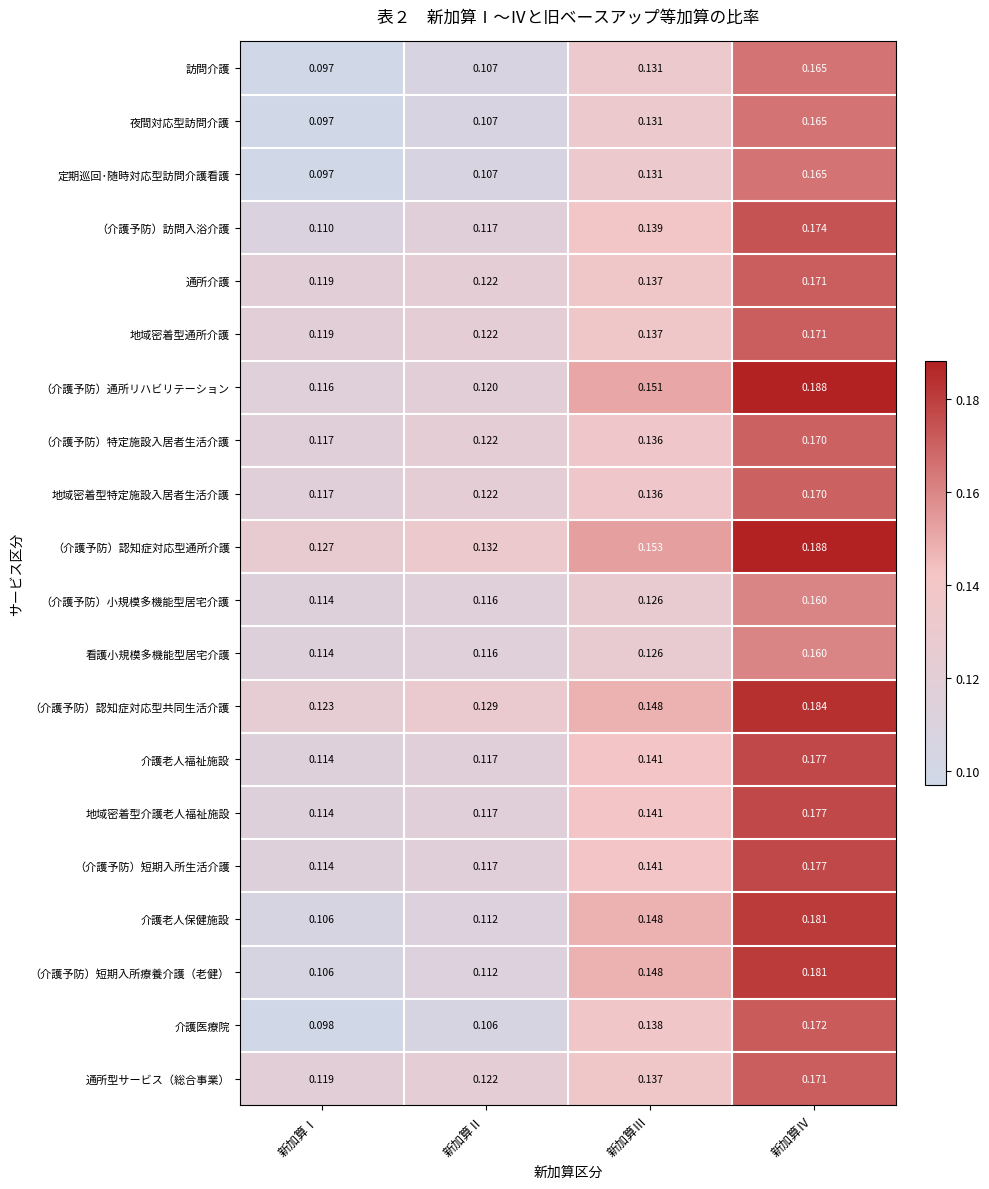

At which label is 看護小規模多機能型居宅介護 closest to 0?

新加算Ⅰ